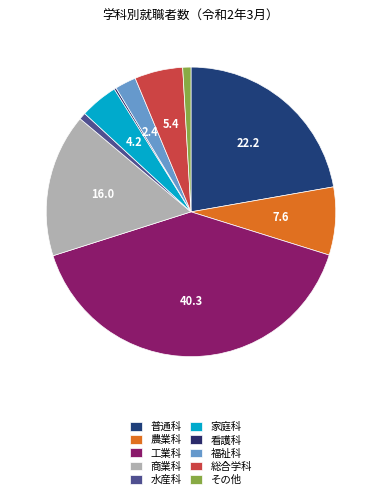

Is it true that 家庭科 is 1% of the pie?

False